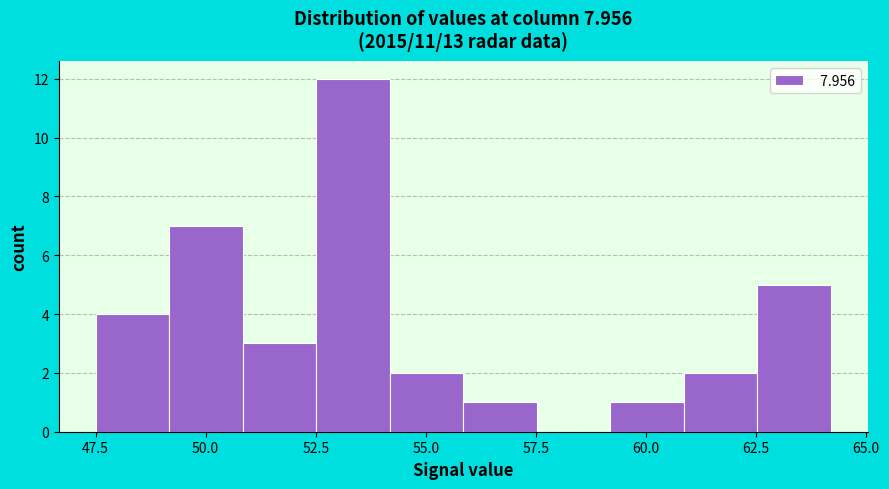

Around what value on the x-axis is the tallest bar? Give the approximate position of its centre, as read against the axis.

53.5